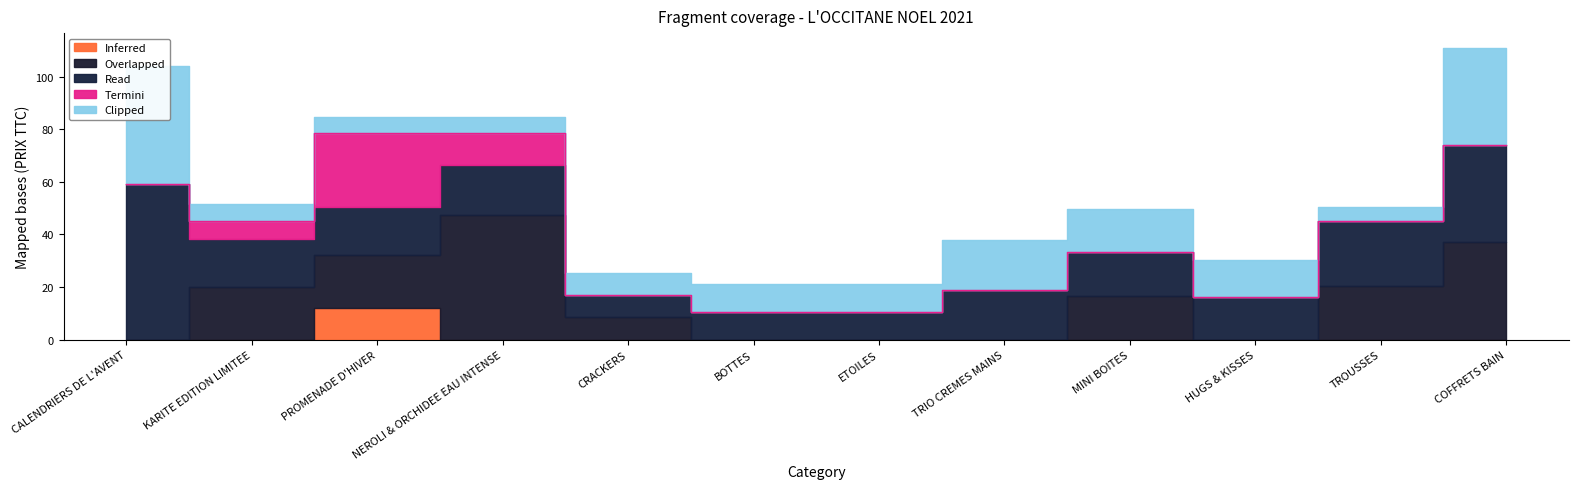

True or false: Termini and Inferred intersect in this chart.

False